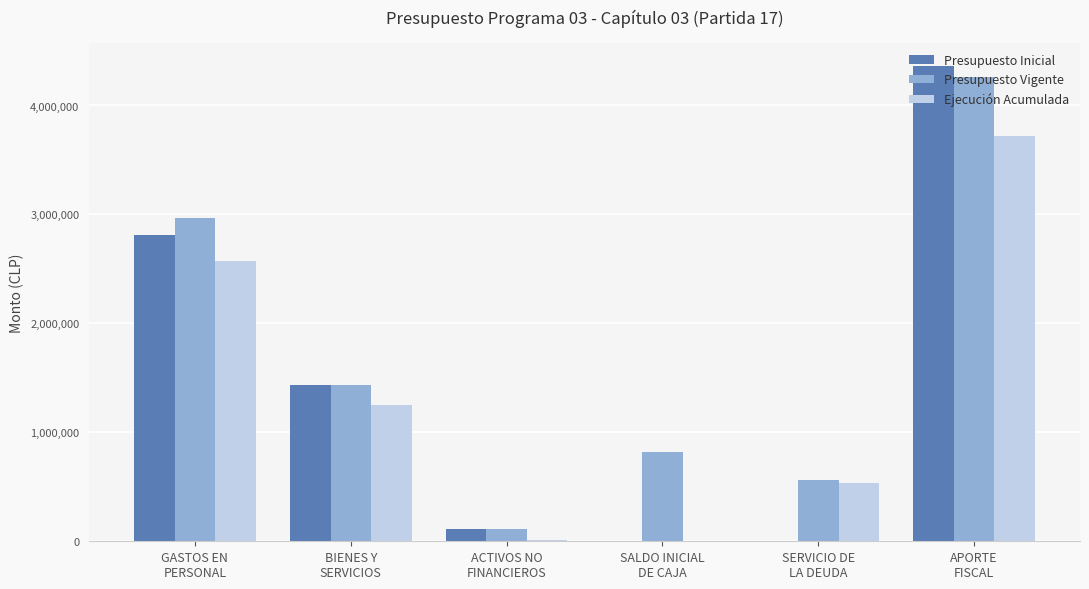

At which label does Presupuesto Inicial reach its peak?

APORTE
FISCAL